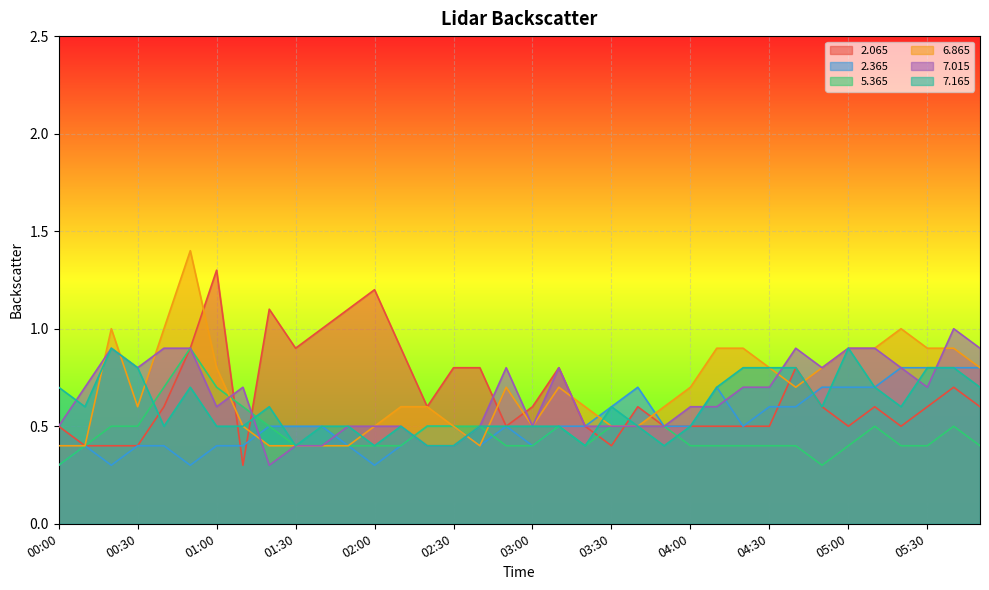

Which category has the lowest value across all series?

01:10